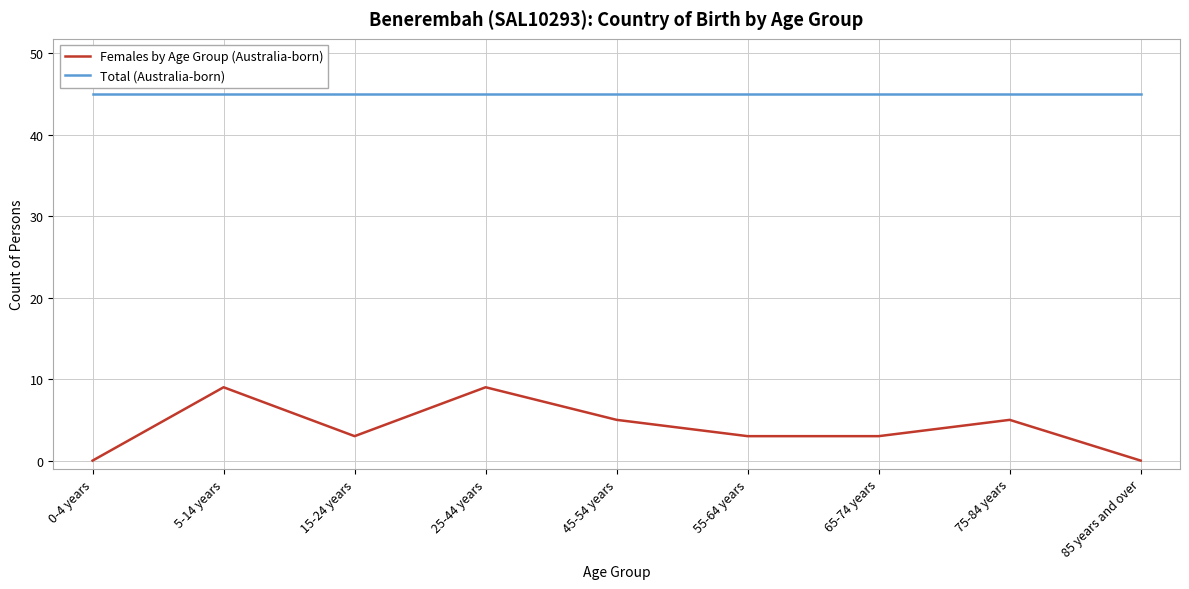

Does the chart have visible grid lines?

Yes